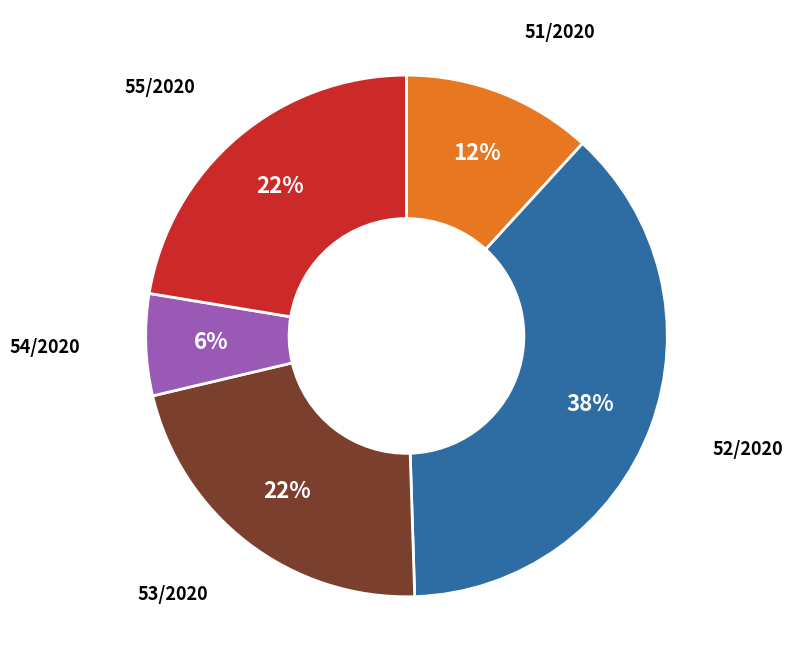

Is the sum of 52/2020 and 54/2020 greater than half?

No